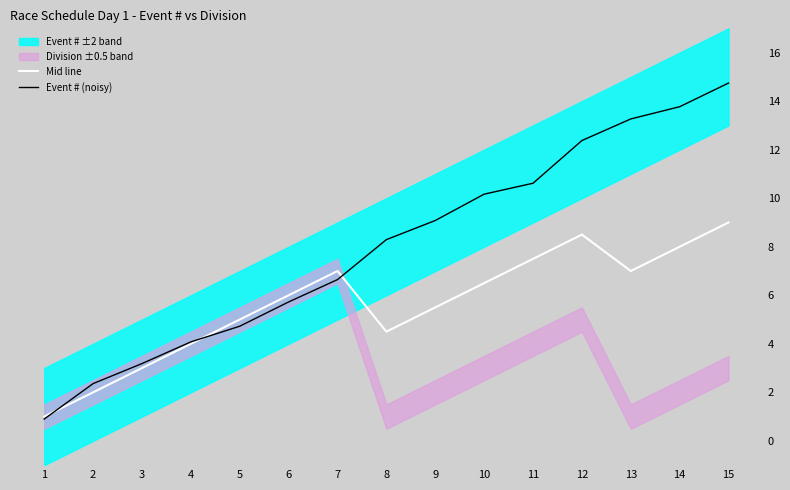

What value does the Event # (noisy) series have at 13?

13.3